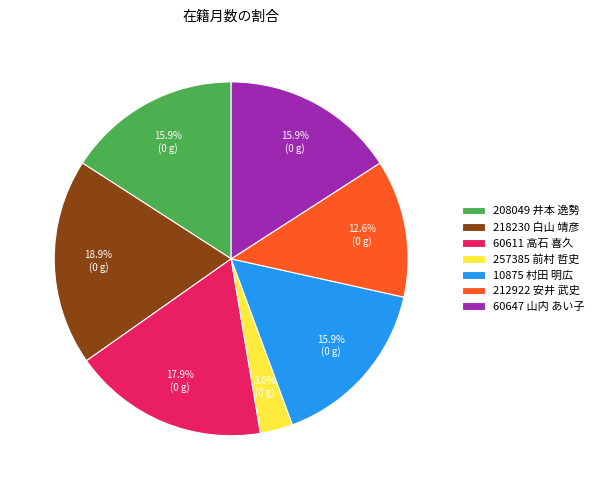

Is there any slice that represents more than half of the pie?

No